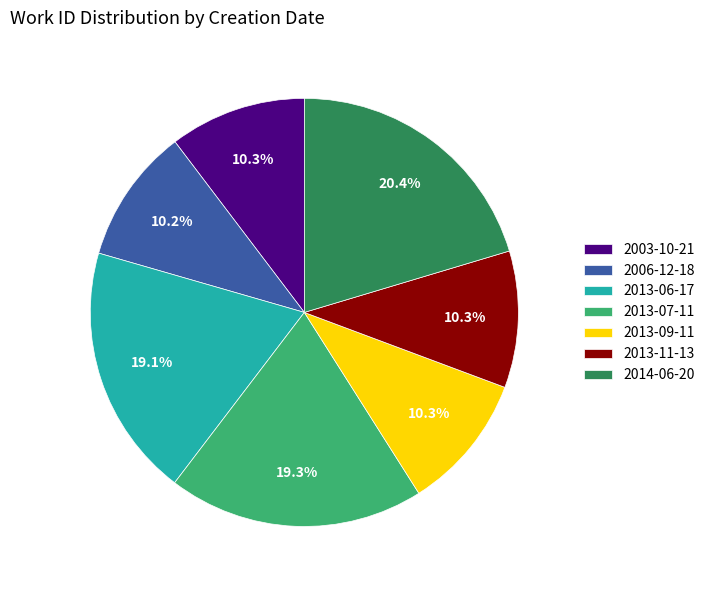

Count the number of slices in the pie.

7